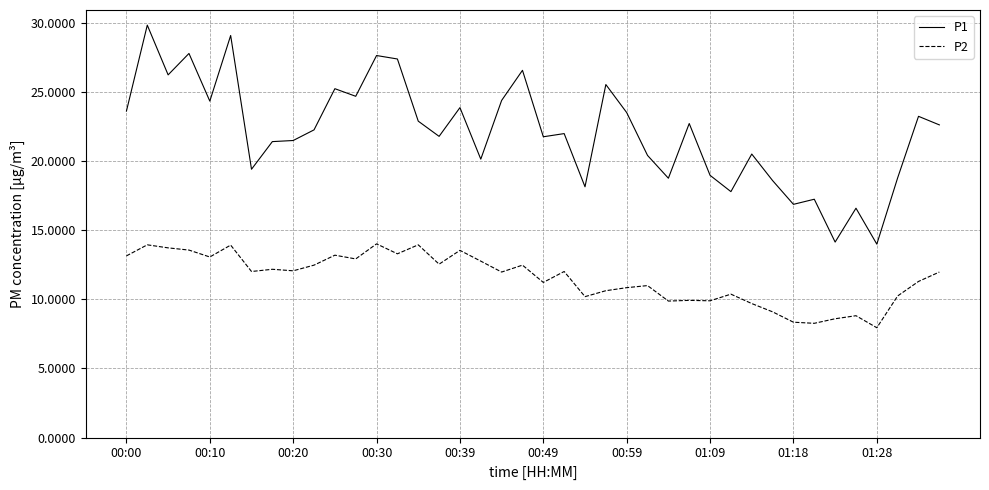

Is this an area chart (filled region under the line)?

No